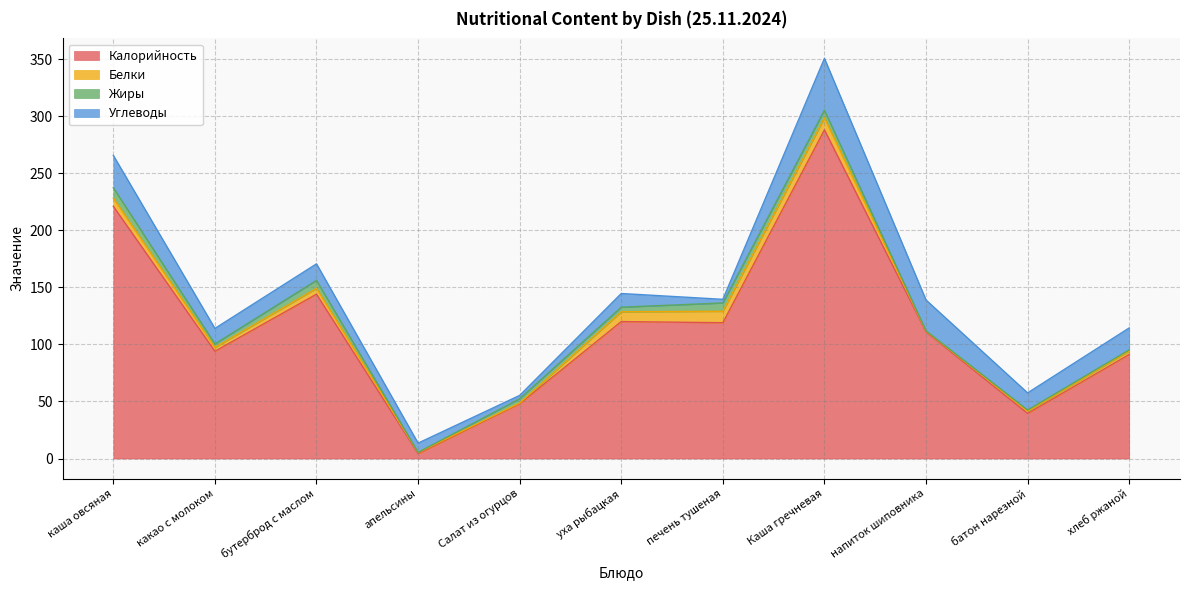

List the labels in order of Углеводы value, largest first.

Каша гречневая, каша овсяная, напиток шиповника, хлеб ржаной, батон нарезной, бутерброд с маслом, какао с молоком, уха рыбацкая, апельсины, печень тушеная, Салат из огурцов